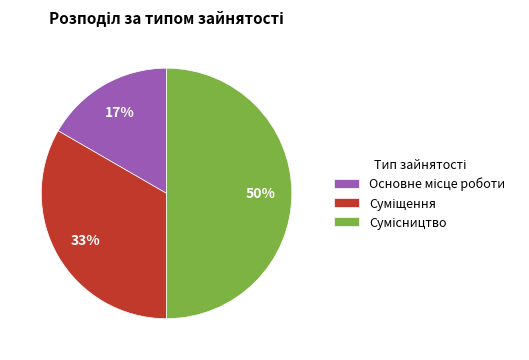

To the nearest percent, what is the difference between the largest and smallest slice percentages?

33%